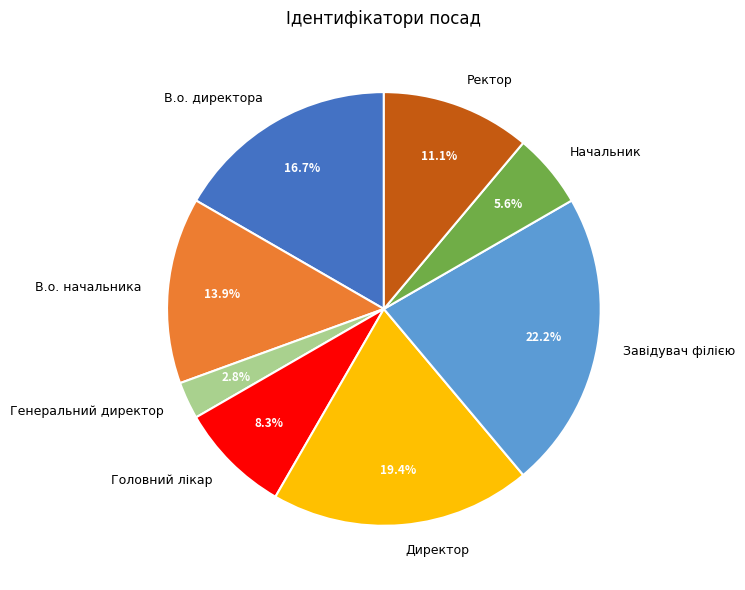

True or false: Ректор accounts for 11% of the total.

True